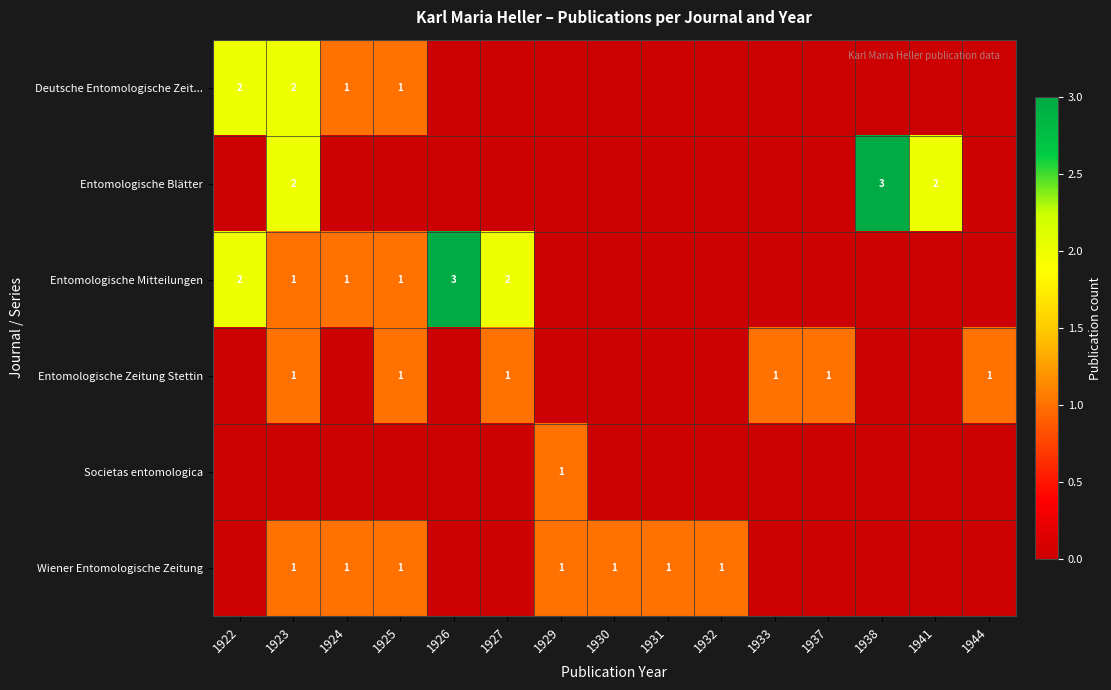

The Wiener Entomologische Zeitung series shows 1 at 1932. True or false?

True